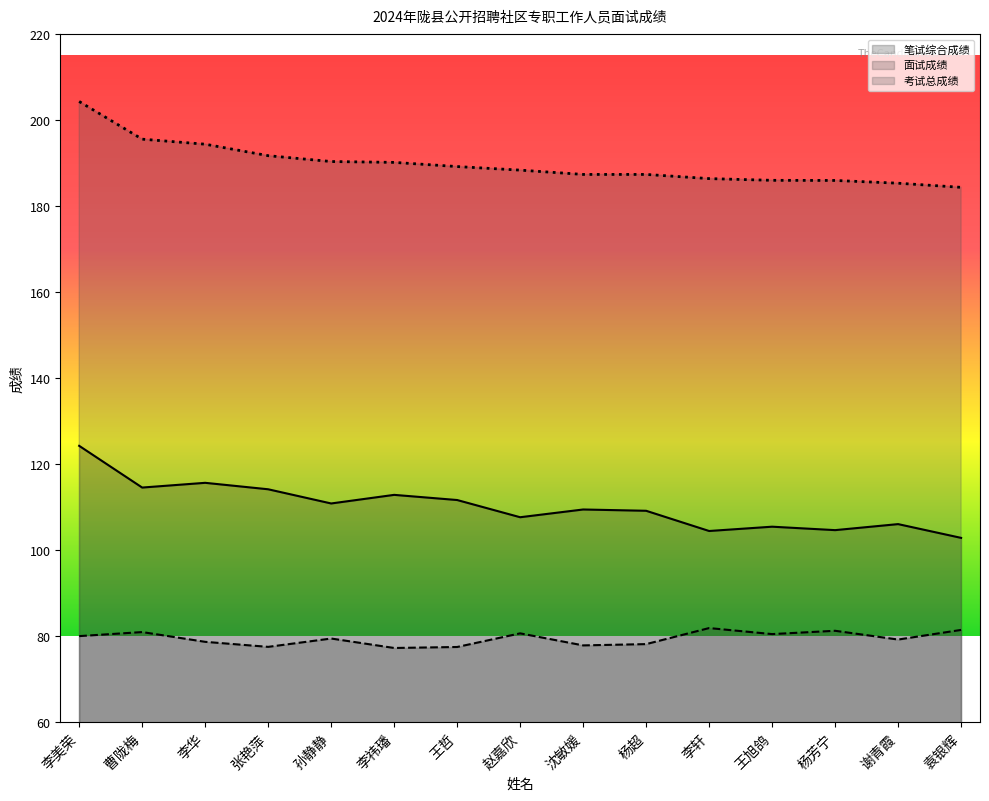

Does the chart display data point markers on the line(s)?

No